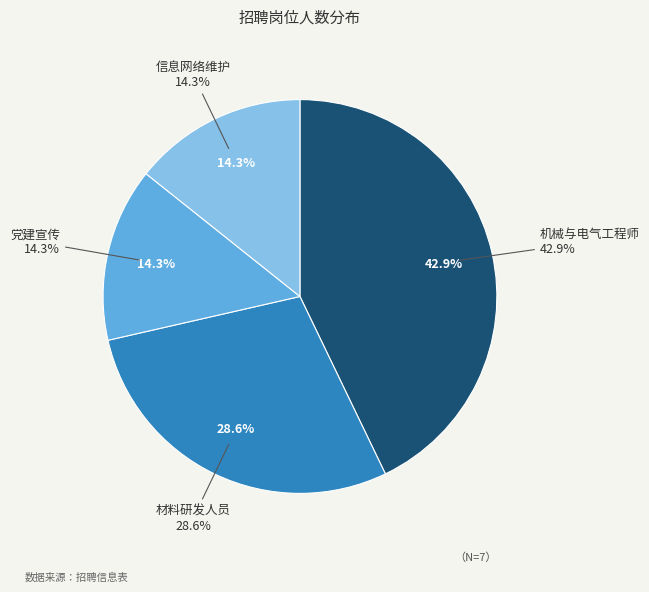

The 党建宣传 slice represents 26% of the pie. True or false?

False